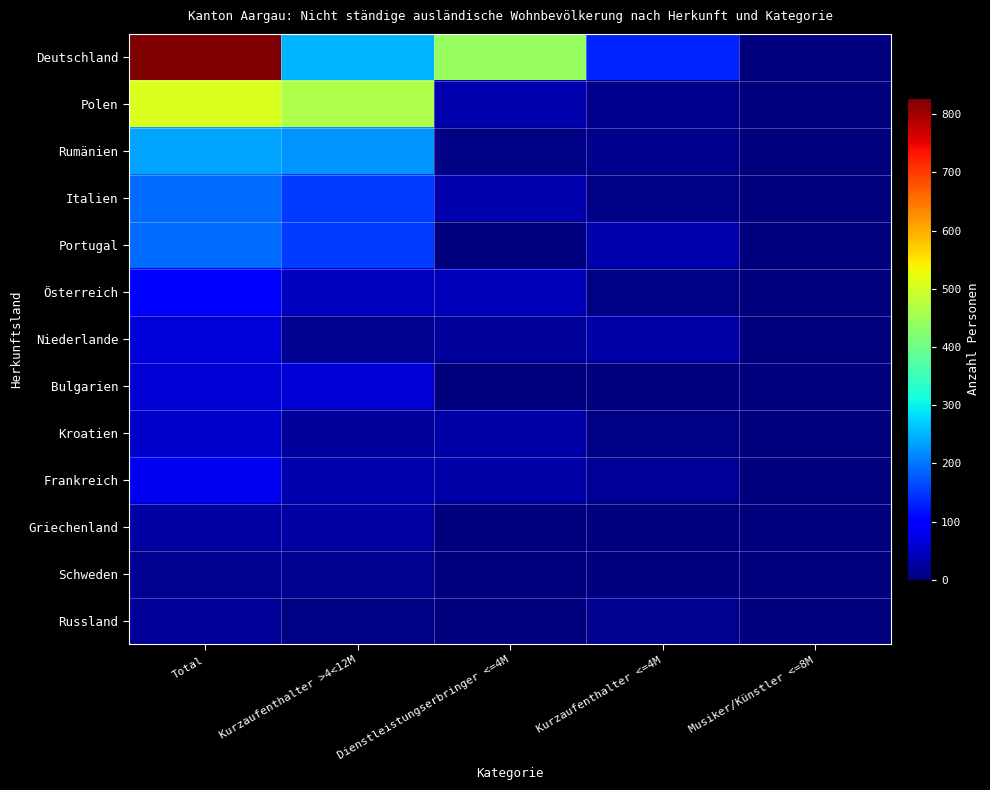

What is the maximum value shown in the chart?

827